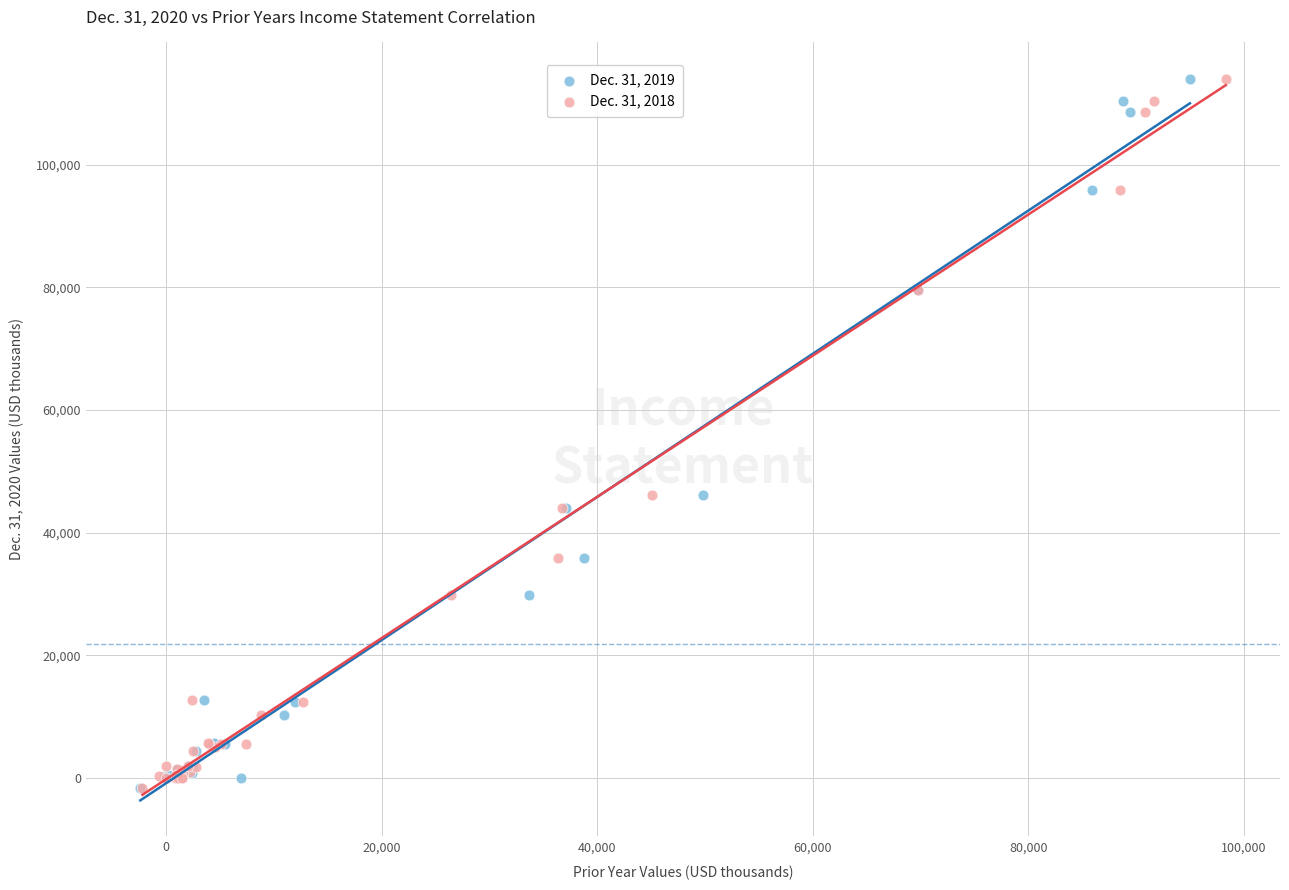

What are all the series names shown in the legend?

Dec. 31, 2019, Dec. 31, 2018